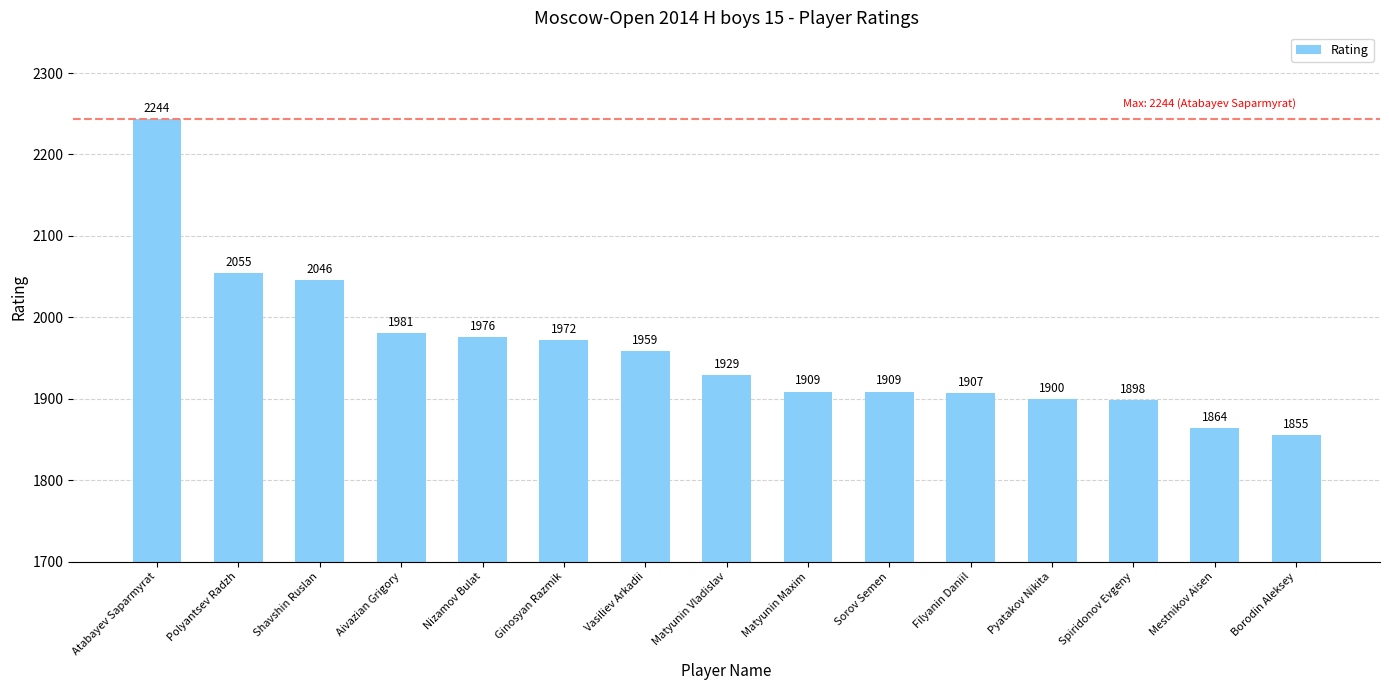

Which label corresponds to the largest value in the chart?

Atabayev Saparmyrat